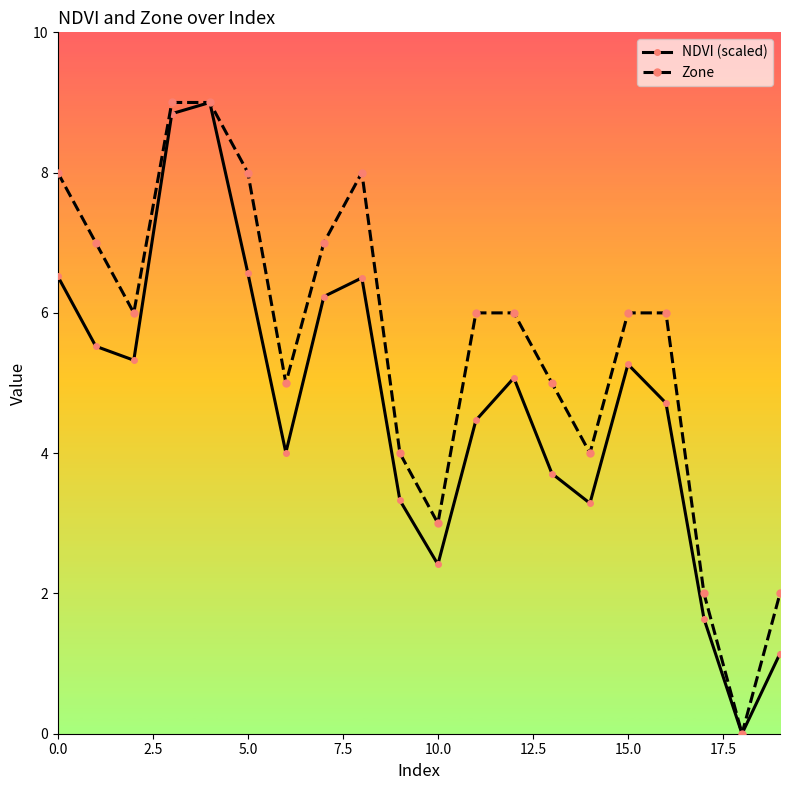

Which series has the largest total across all categories?

Zone